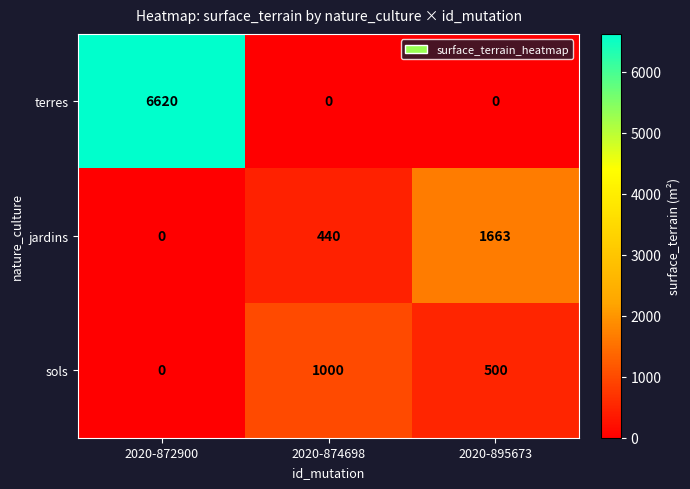

Between 2020-872900 and 2020-895673, which series saw the biggest shift?

terres